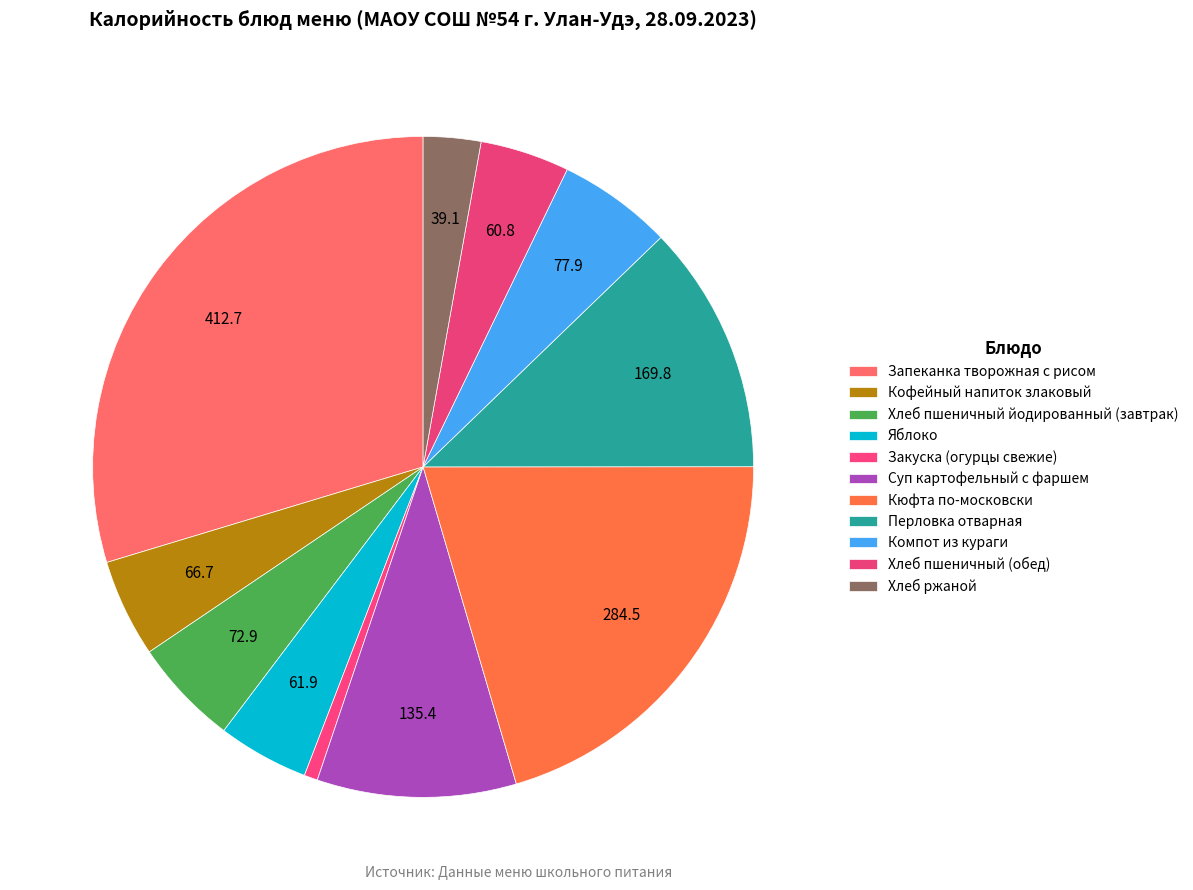

What is the change in value from Кюфта по-московски to Перловка отварная?

-114.7